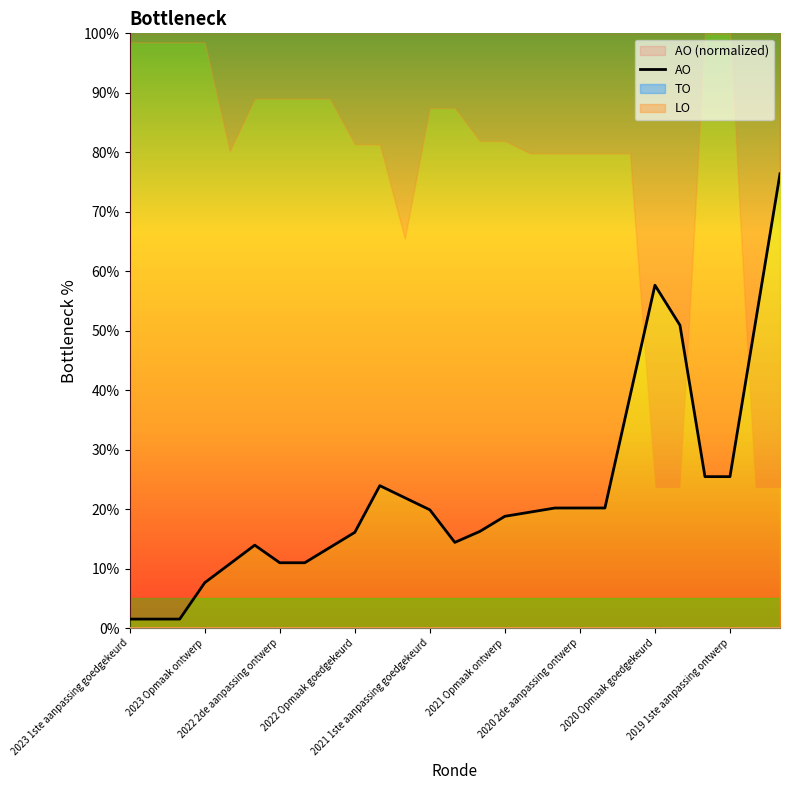

What is the change in value from 2020 2de aanpassing ontwerp to 10?

+13.0